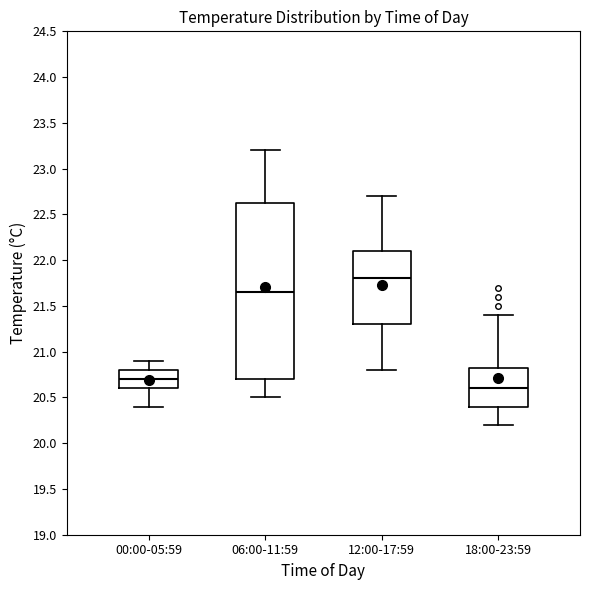

Where is the upper edge of the box for 18:00-23:59 on the y-axis? The values are not printed on the chart, so give them approximately, as read against the axis.

20.85